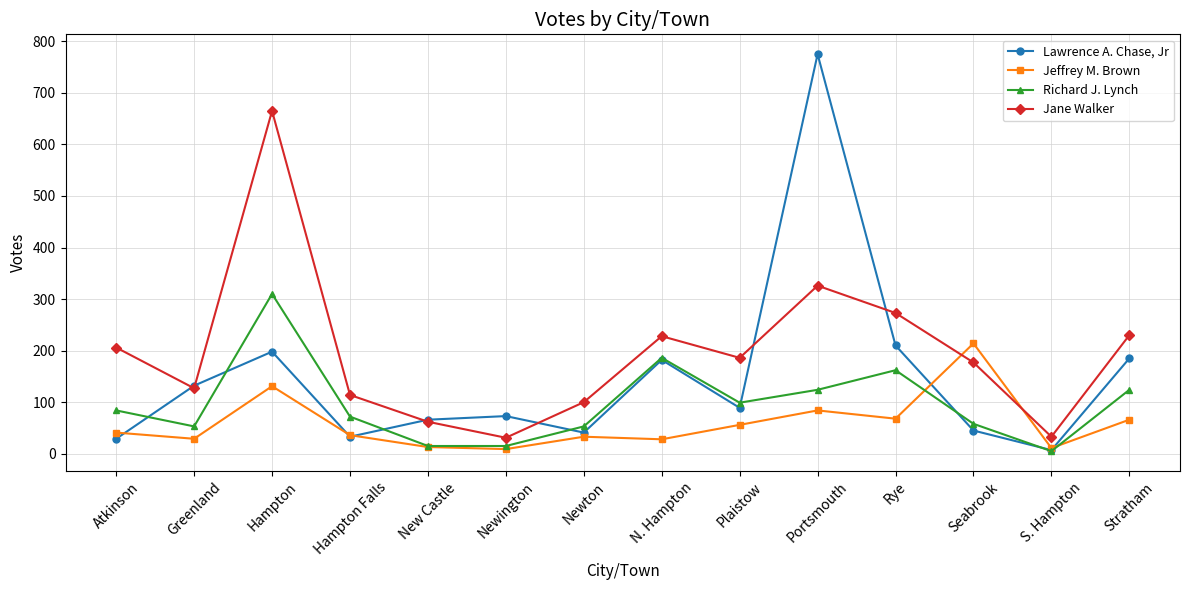

Is it true that Lawrence A. Chase, Jr equals 132 at Greenland?

True